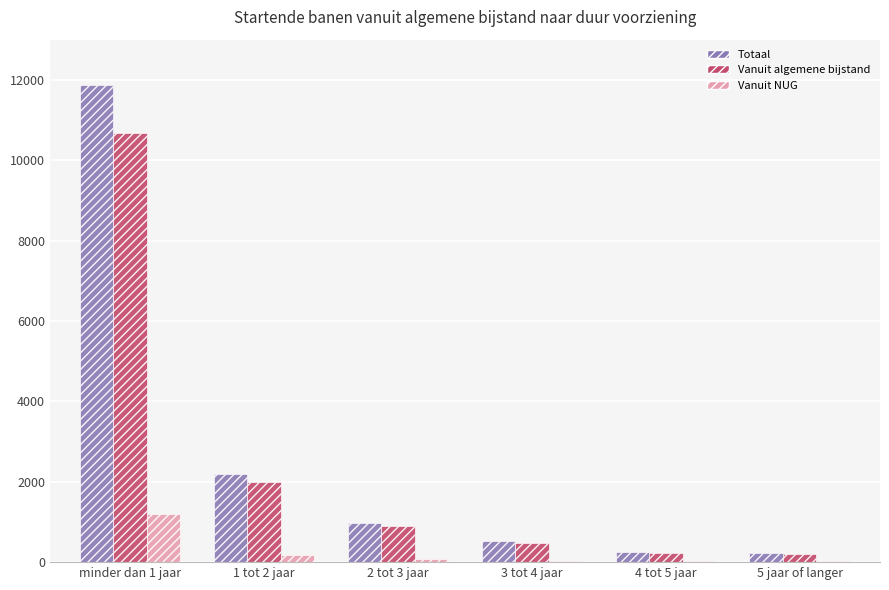

How many data points does each series have?

6